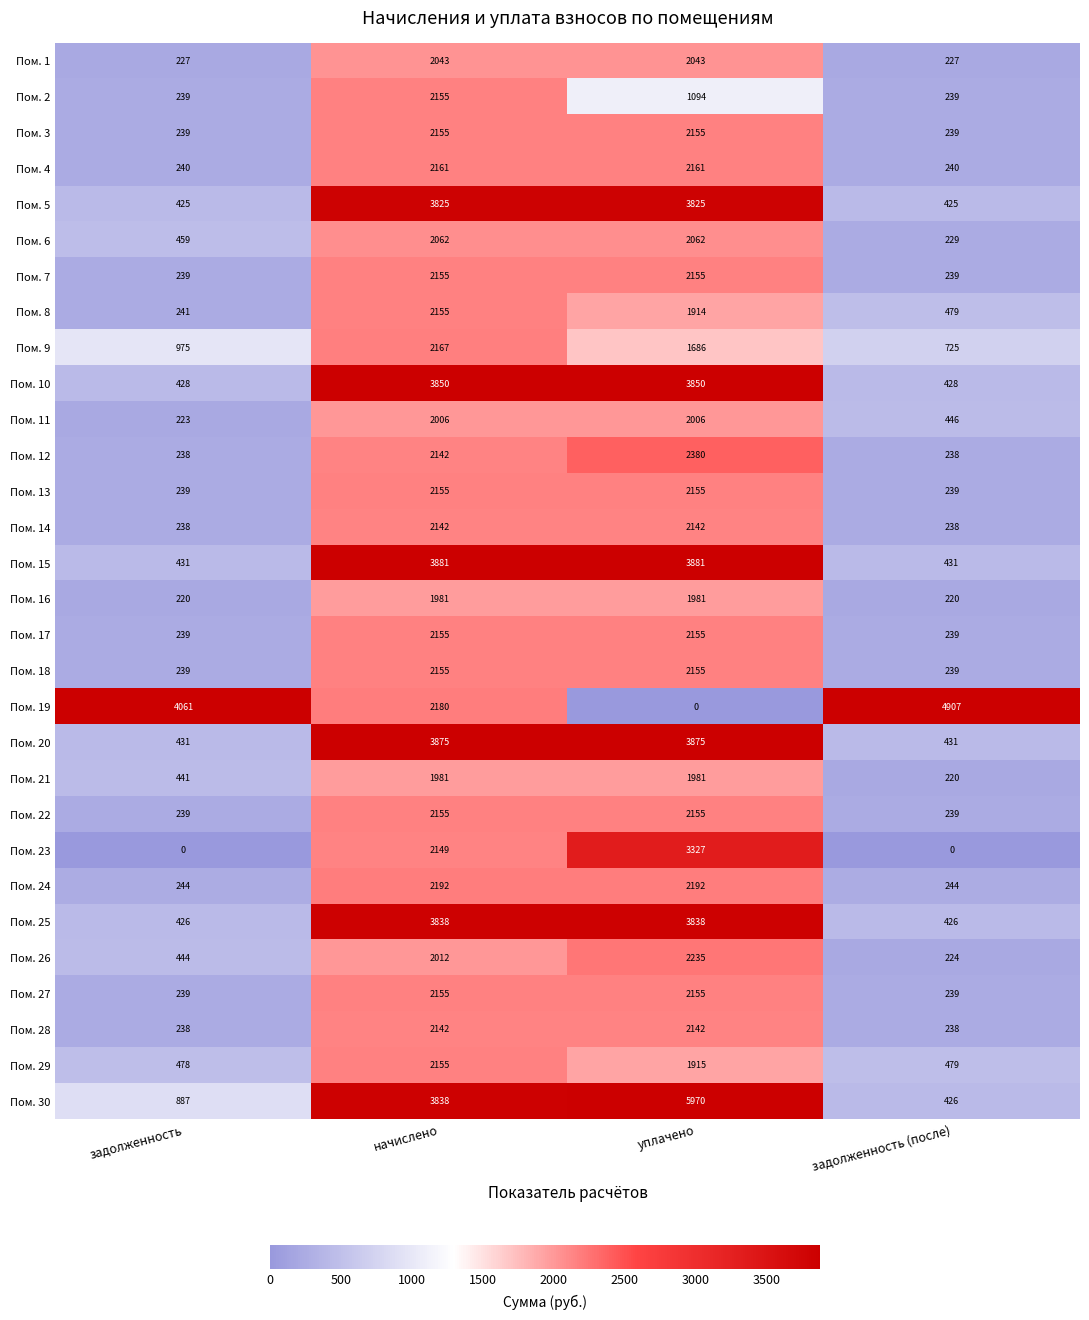

What is the maximum value shown in the chart?

5970